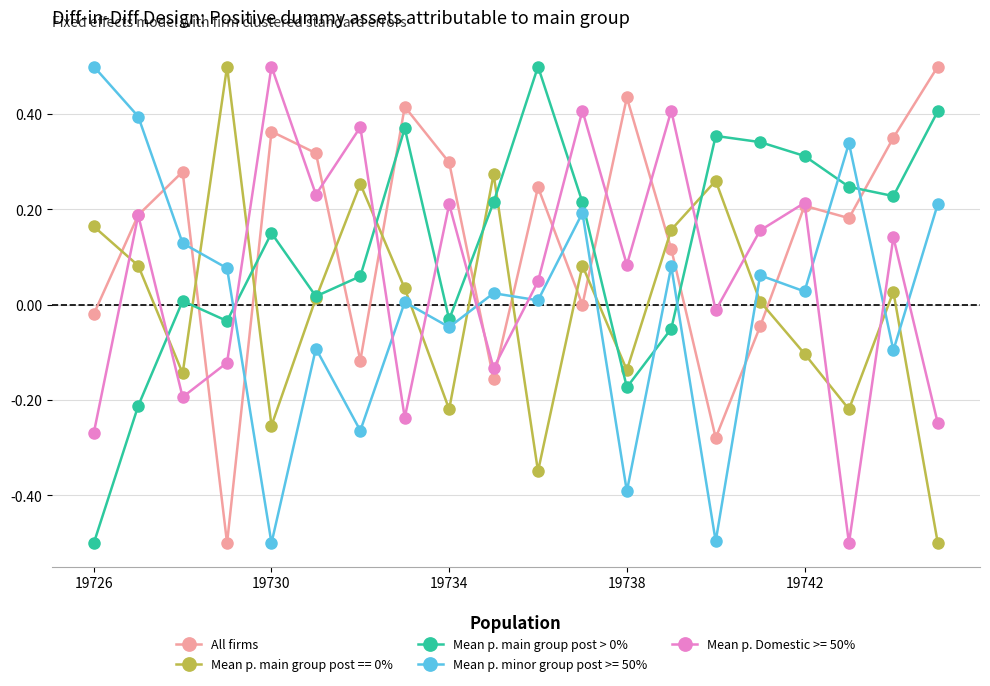

At how many categories does at least one series exceed 0?

20